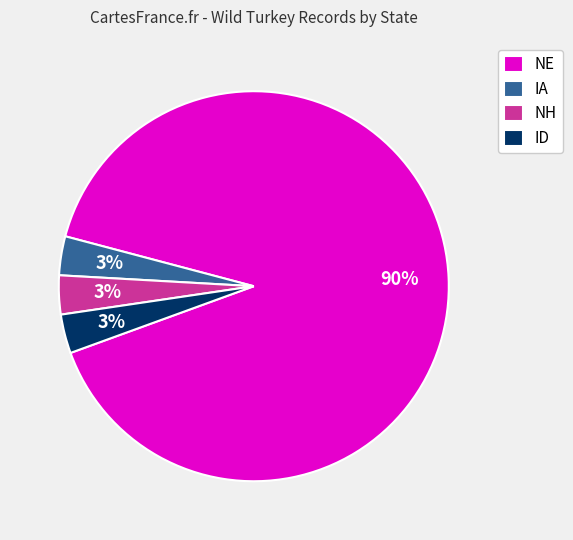

To the nearest percent, what portion does NH represent?

3%